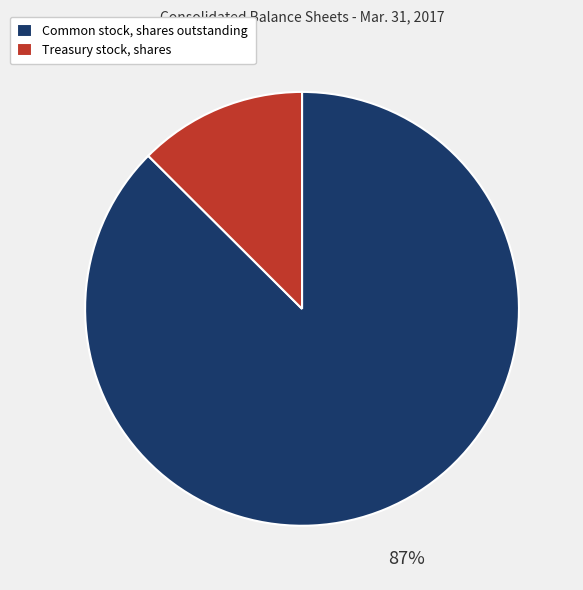

What is the smallest slice in the pie chart?

Treasury stock, shares